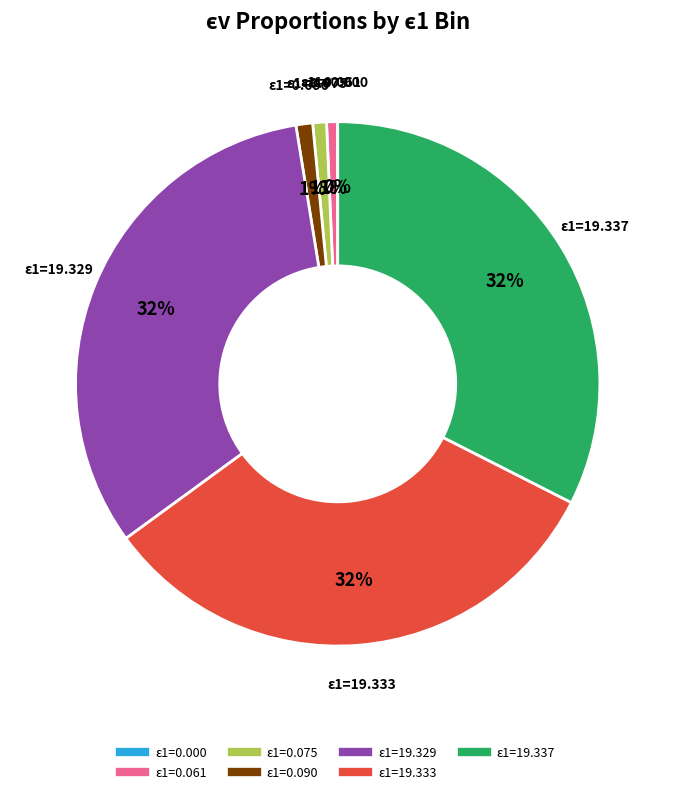

To the nearest percent, what is the average slice percentage?

14%